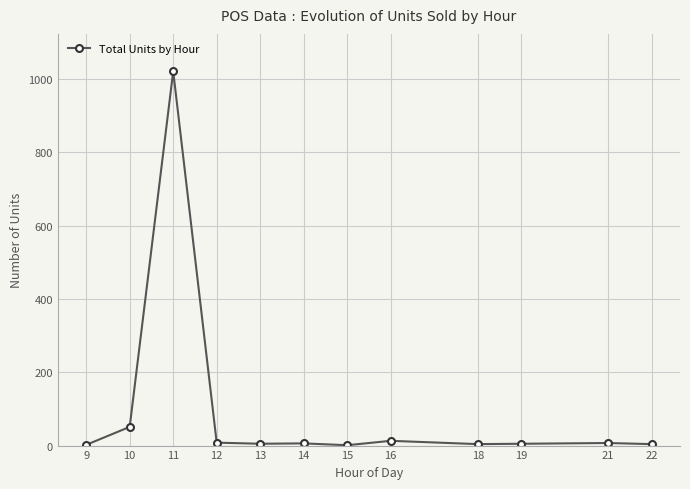

True or false: the data has more than 0 interior local peaks.

True